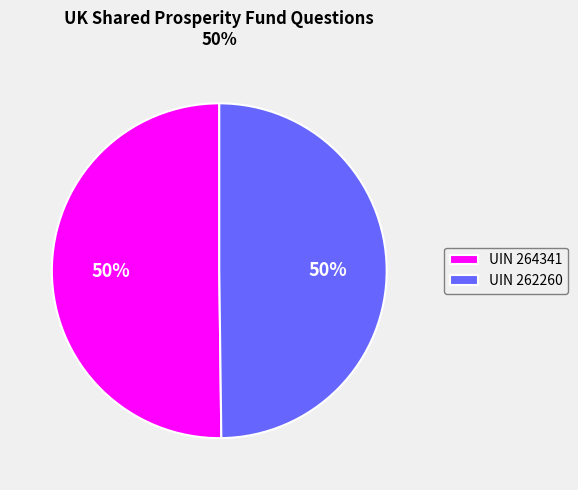

How many segments does this pie chart have?

2